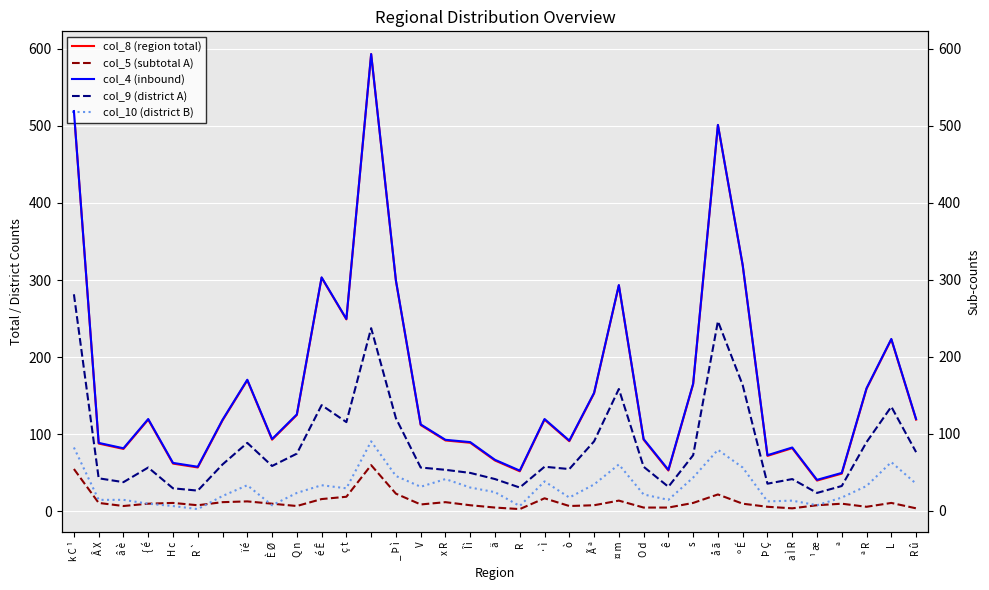

True or false: col_9 (district A) has a value of 37 at â è.

True